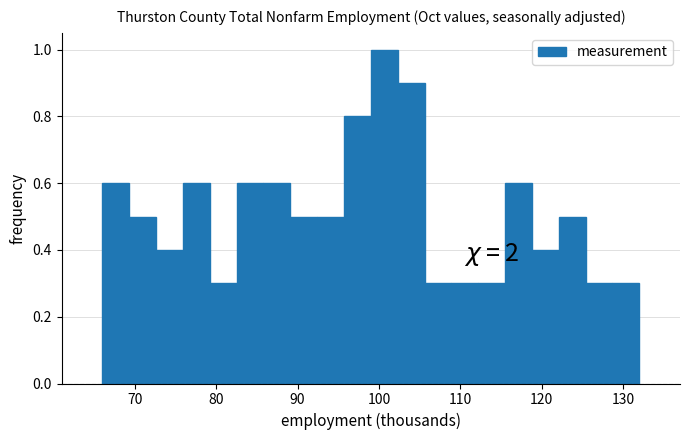

Read against the x-axis, roughly where is the centre of the tallest bar?

101